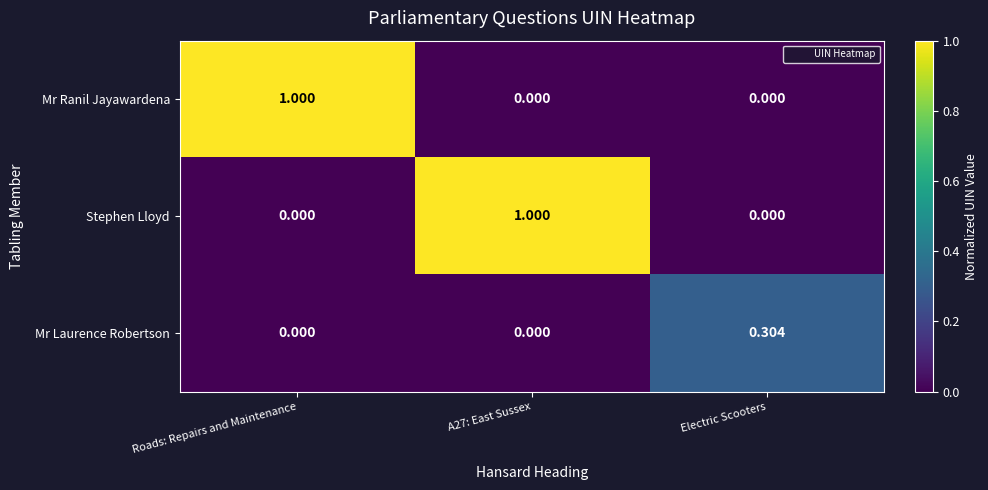

At how many categories does at least one series exceed 0?

3